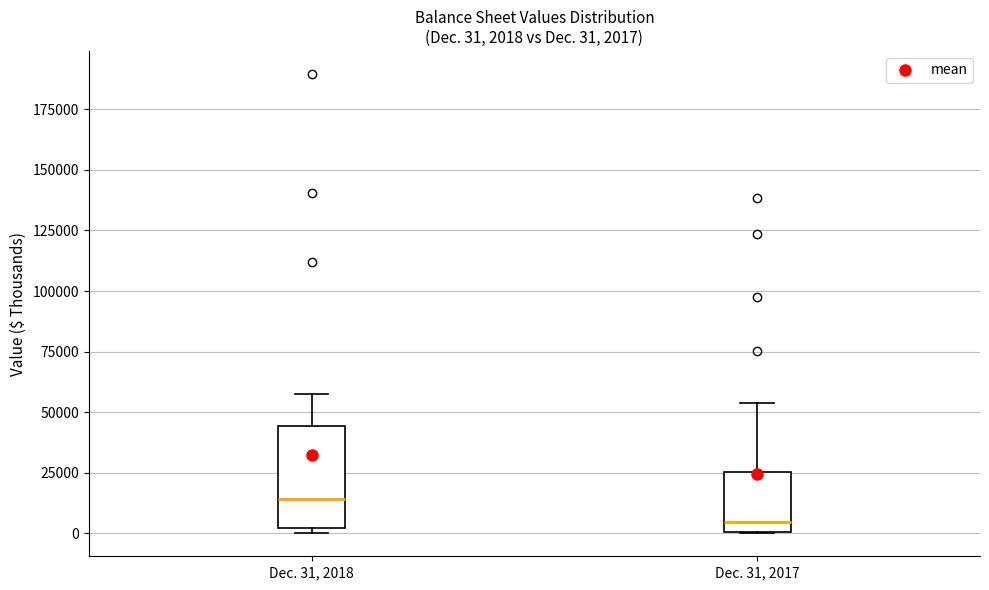

Which box has the highest median line?

Dec. 31, 2018